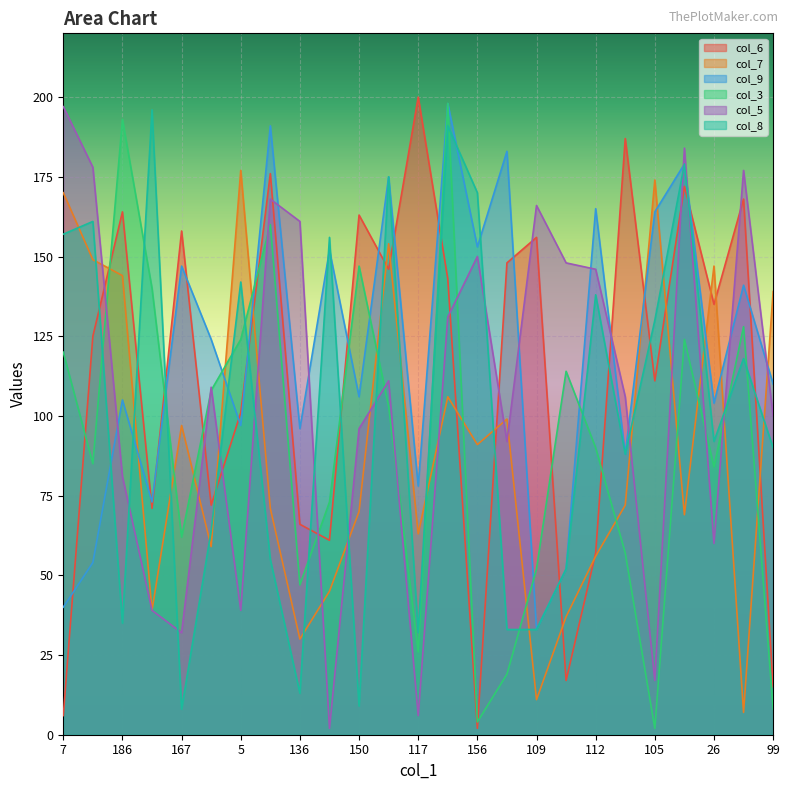

The value of col_8 at 112 is 75. True or false?

False